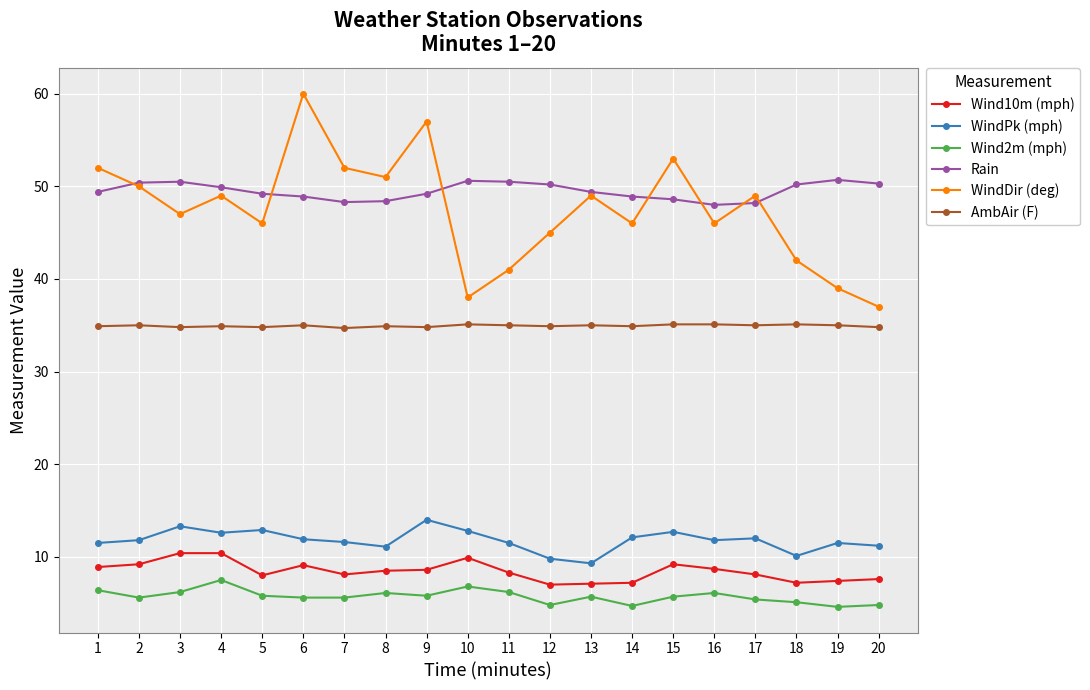

What is the maximum value for Wind2m (mph)?

7.5